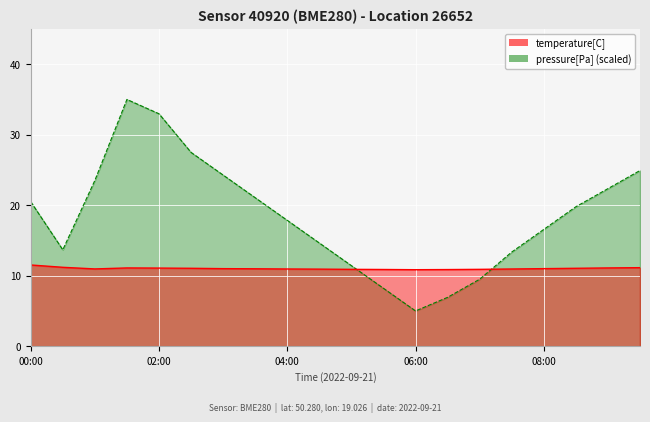

What is the difference between the highest and lowest values at 04:30?

3.7